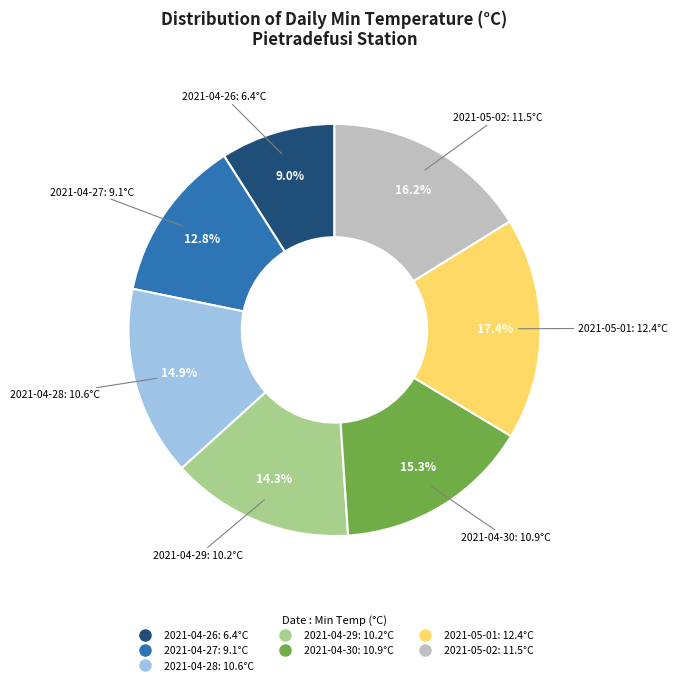

How many slices are in this pie chart?

7